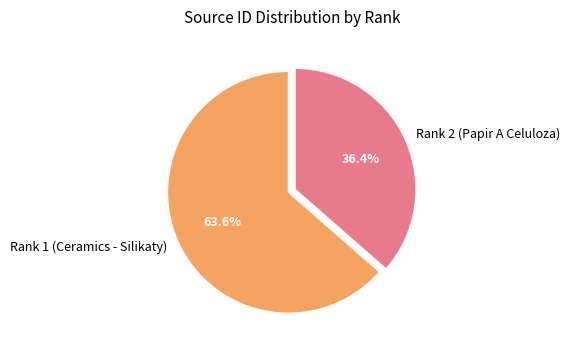

The Rank 1 (Ceramics - Silikaty) slice represents 76% of the pie. True or false?

False